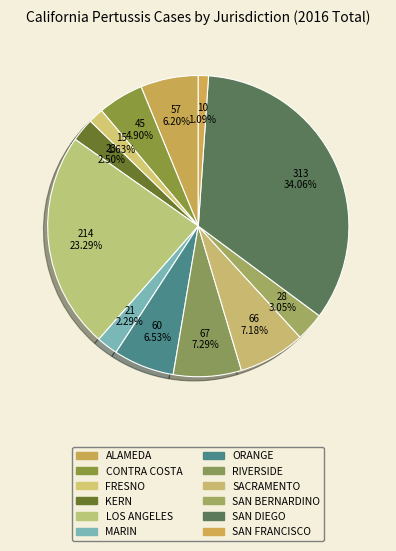

How much of the chart is everything except ORANGE?

93.5%